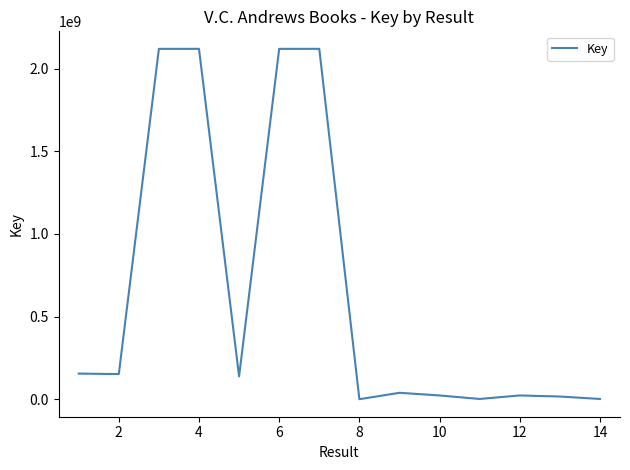

What is the greatest value displayed?

2119604344